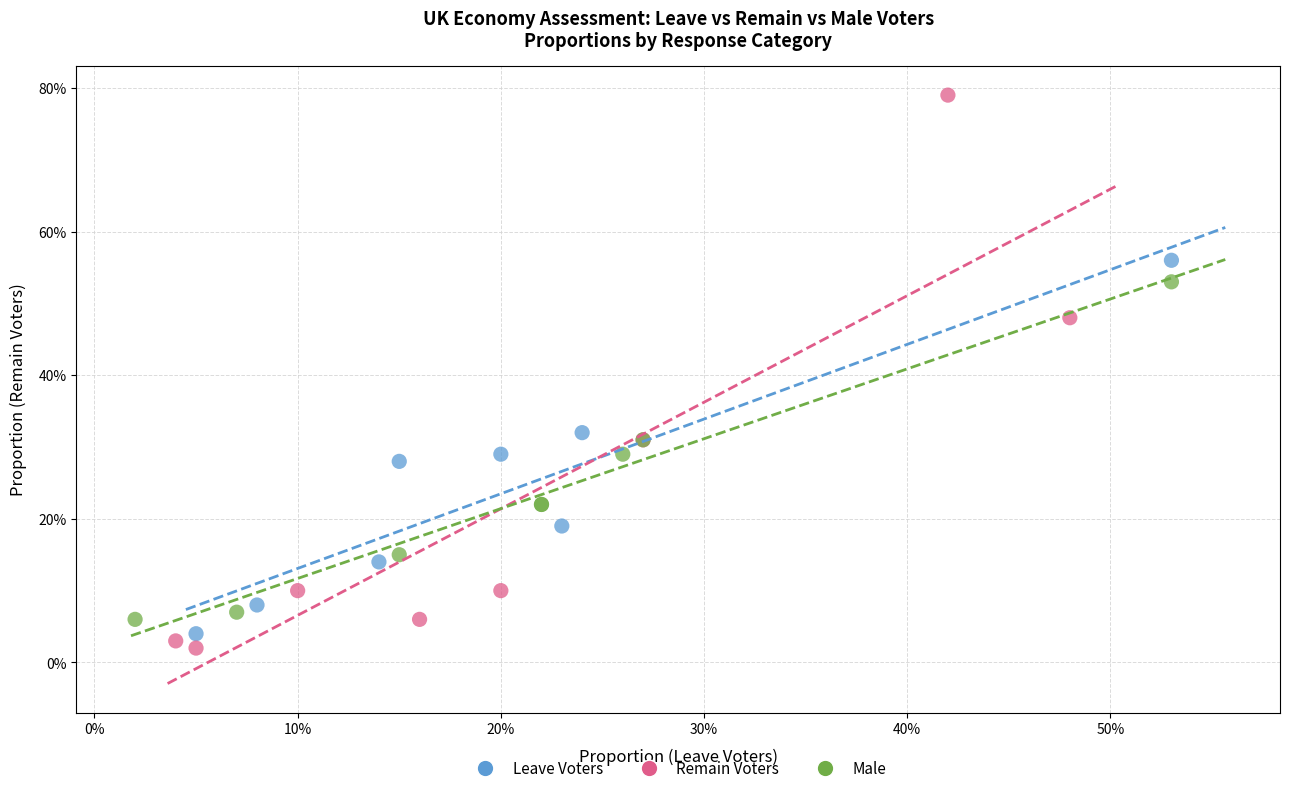

What are all the series names shown in the legend?

Leave Voters, Remain Voters, Male